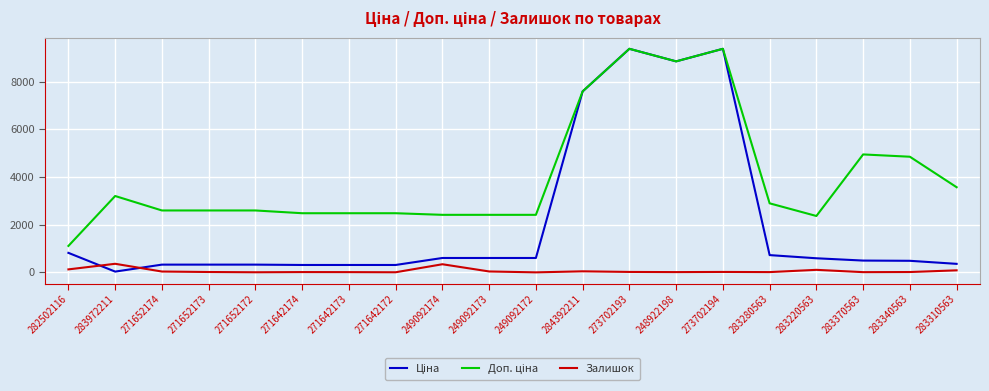

The Залишок series shows 35.0 at 271652174. True or false?

True